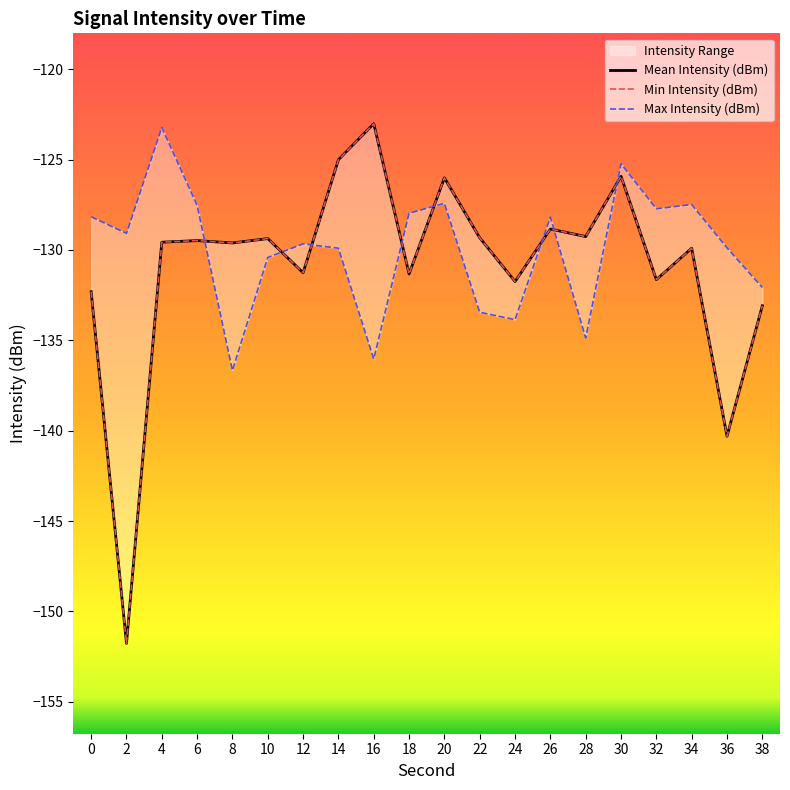

True or false: Mean Intensity (dBm) and Min Intensity (dBm) intersect in this chart.

False